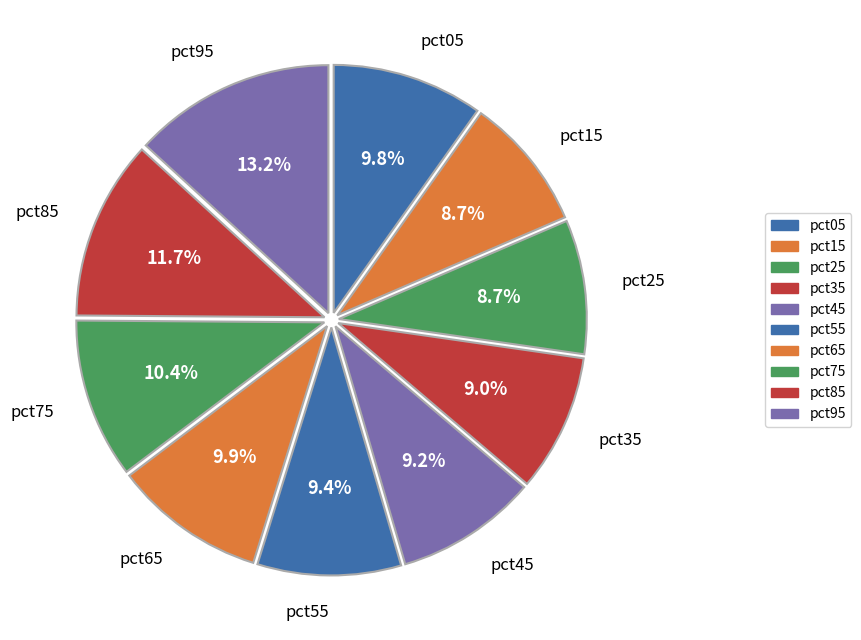

Which has a higher value, pct25 or pct55?

pct55